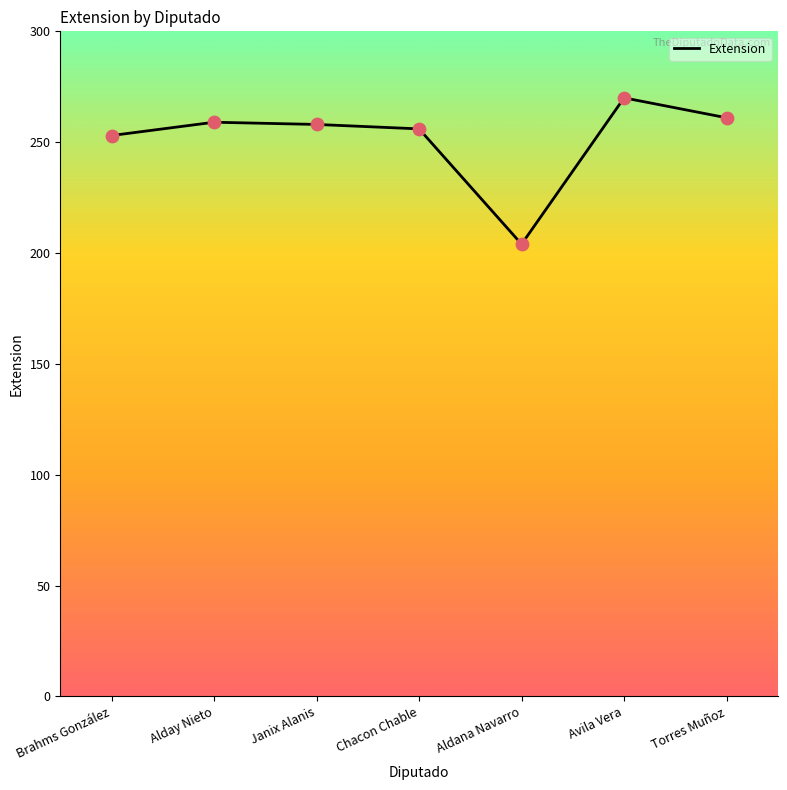

Approximately how many times larger is the value at Torres Muñoz compared to Chacon Chable?

1.0